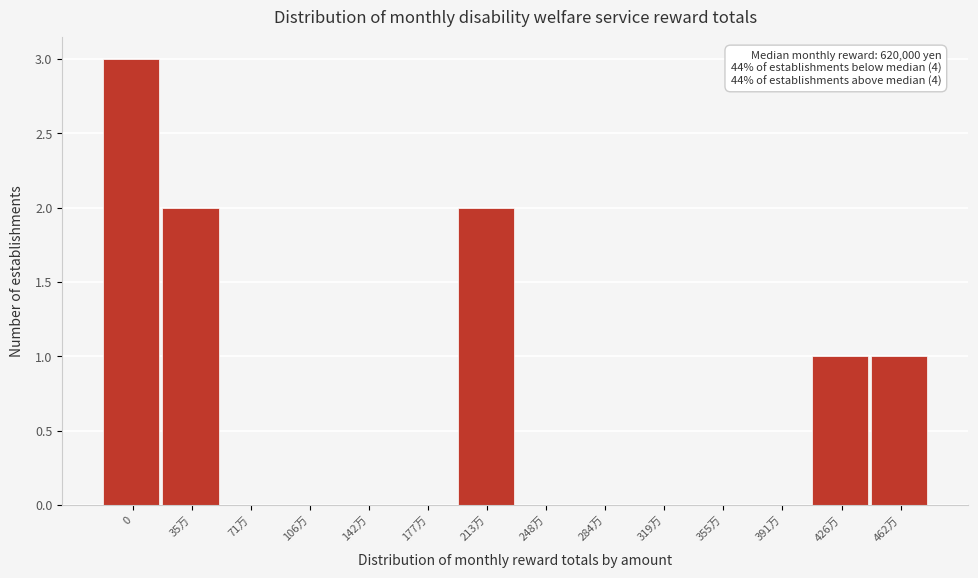

Reading right to left, list all the values displayed in this chart.

462万=1	426万=1	391万=0	355万=0	319万=0	284万=0	248万=0	213万=2	177万=0	142万=0	106万=0	71万=0	35万=2	0=3